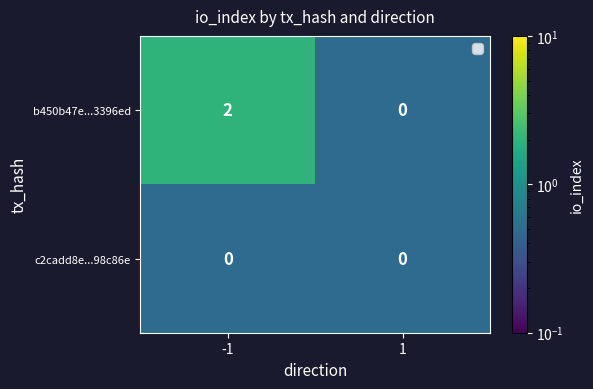

Between -1 and 1, which series saw the biggest shift?

b450b47e...3396ed